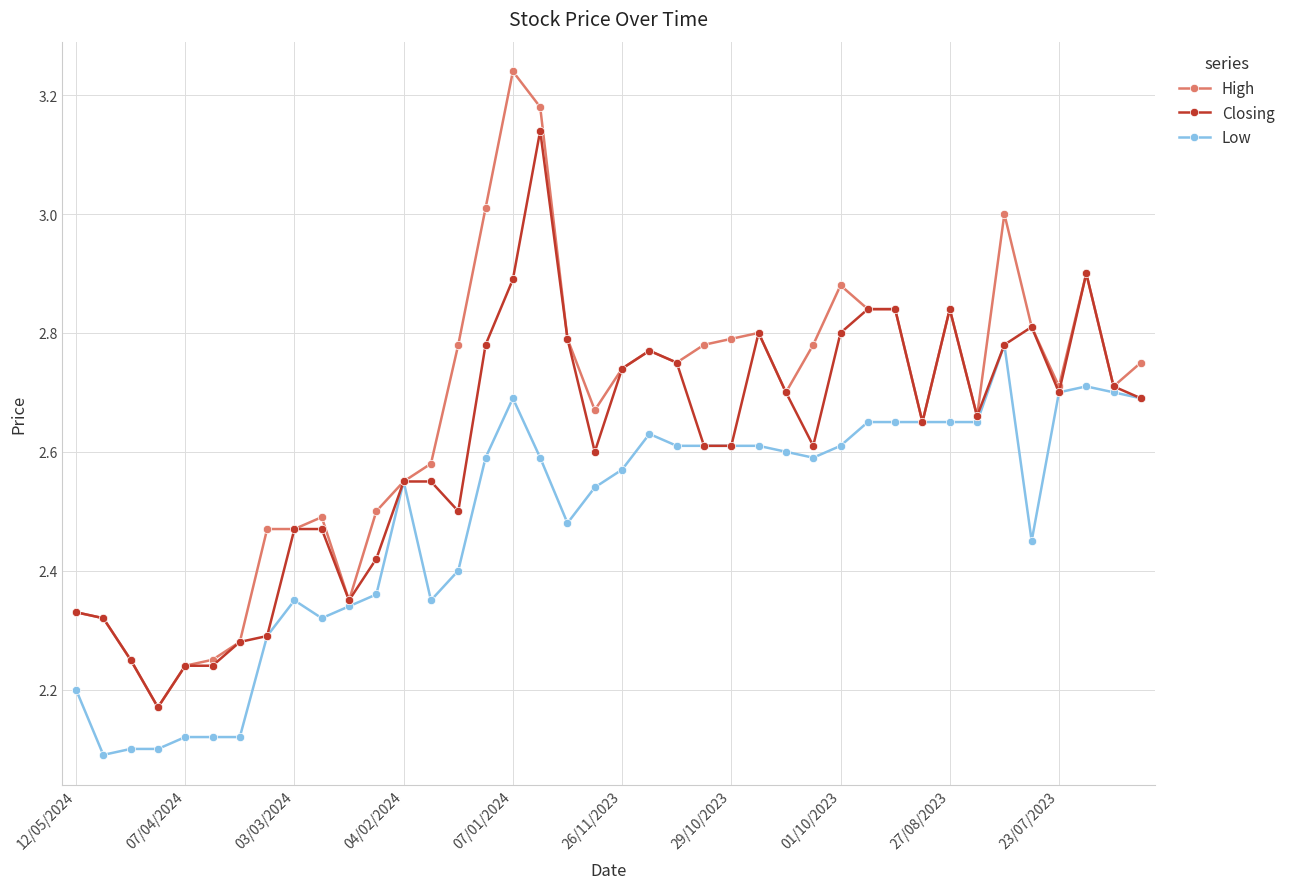

How many series are shown in this chart?

3